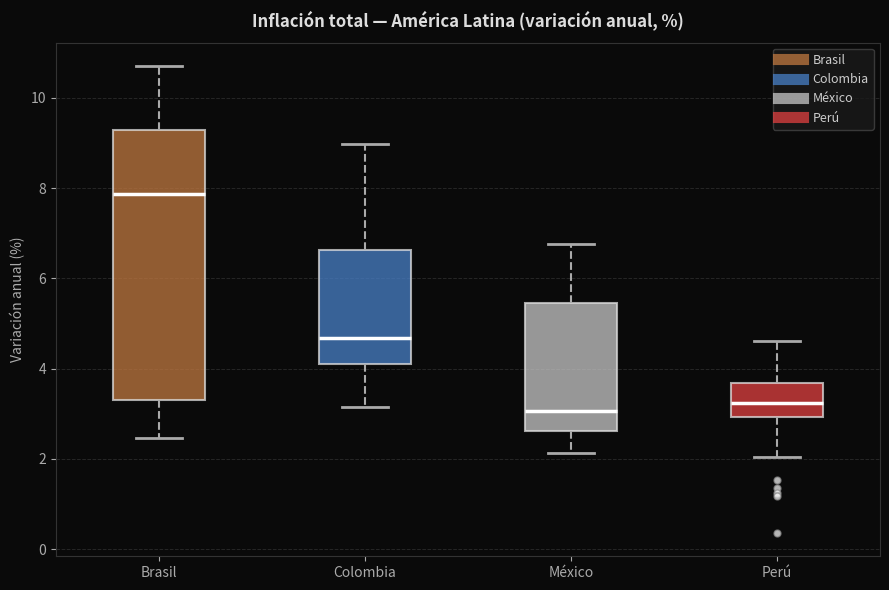

Reading left to right, transcribe this box plot: for each box, give where its median line is, the range the box spans, and where its two whiskers end, as read against the y-axis. The values are not printed on the chart, so give them approximately, as read against the axis.

Brasil: median 7.8, box 3.4 to 9.4, whiskers 2.4 to 10.8
Colombia: median 4.6, box 4.2 to 6.6, whiskers 3.2 to 9.0
México: median 3.0, box 2.6 to 5.4, whiskers 2.2 to 6.8
Perú: median 3.2, box 3.0 to 3.6, whiskers 2.0 to 4.6